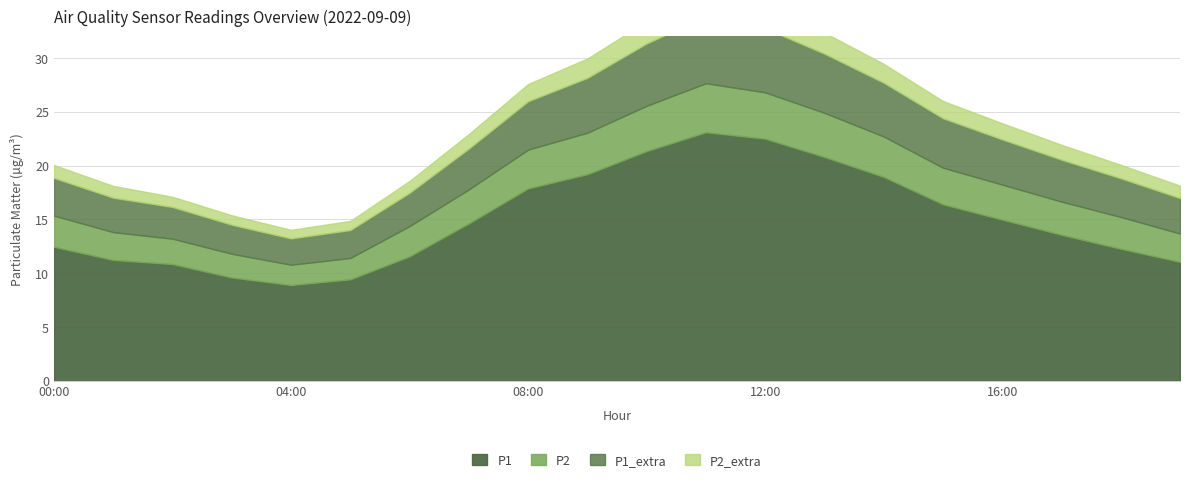

Which series has the largest total across all categories?

P1